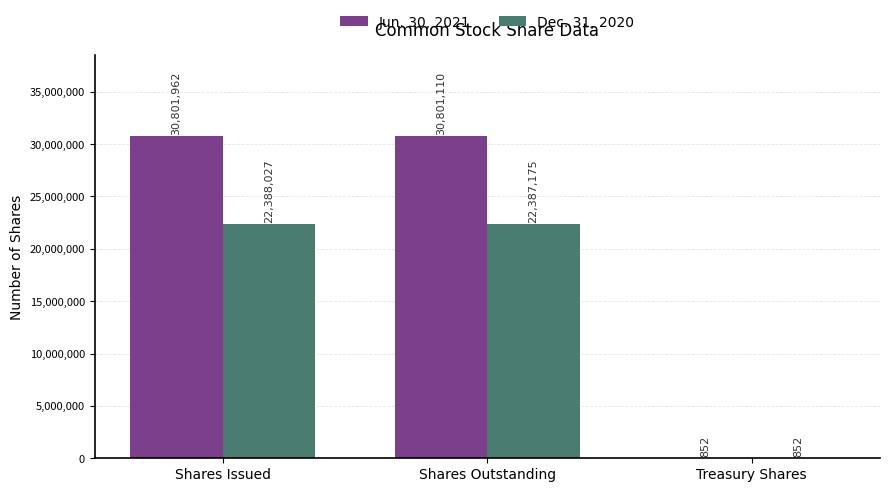

Which category has the highest value across all series?

Shares Issued